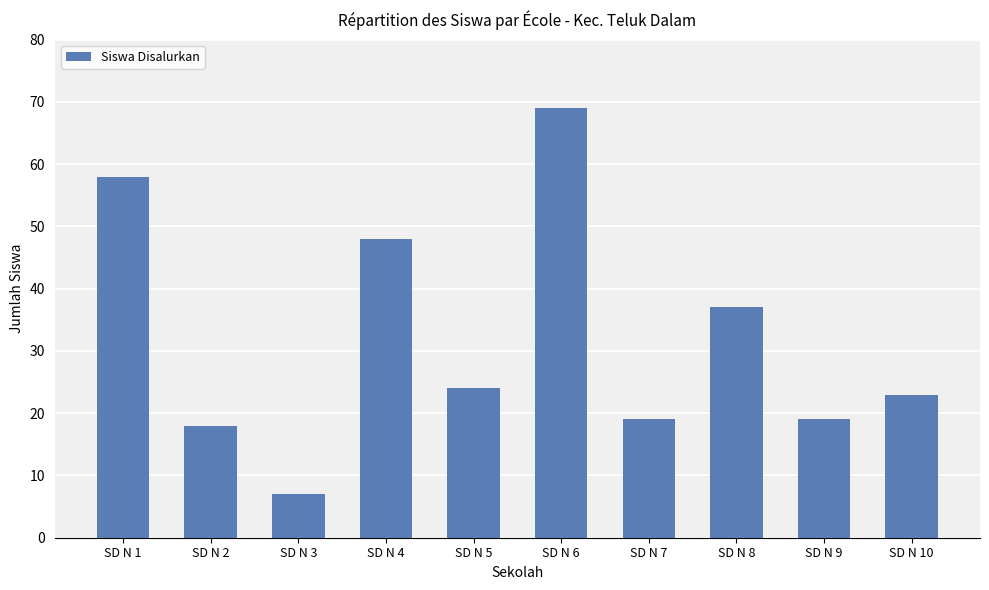

Reading left to right, what are all the values shown in this chart?

SD N 1=58	SD N 2=18	SD N 3=7	SD N 4=48	SD N 5=24	SD N 6=69	SD N 7=19	SD N 8=37	SD N 9=19	SD N 10=23